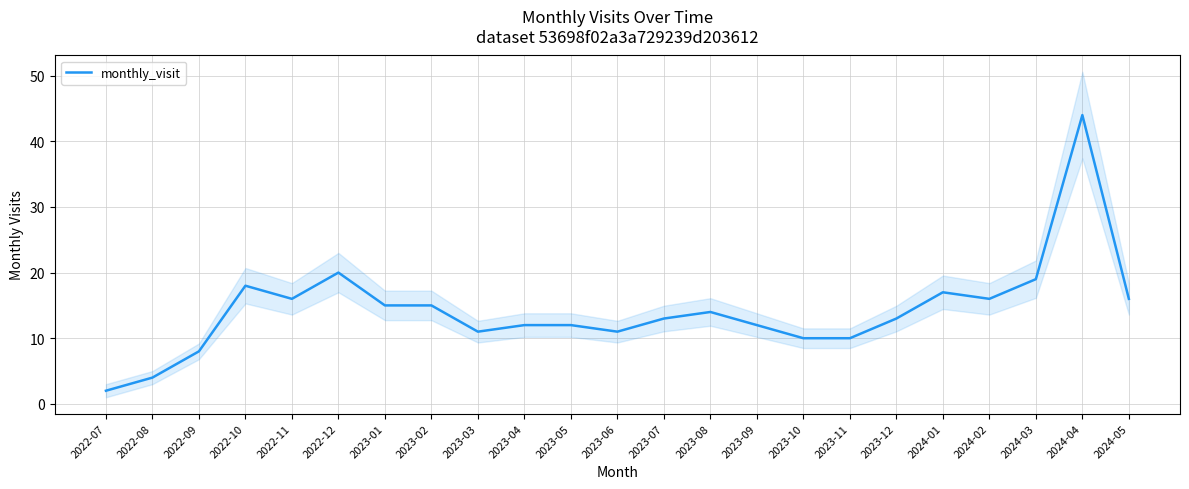

How many interior local valleys (lower than both neighbors) does the data have?

4